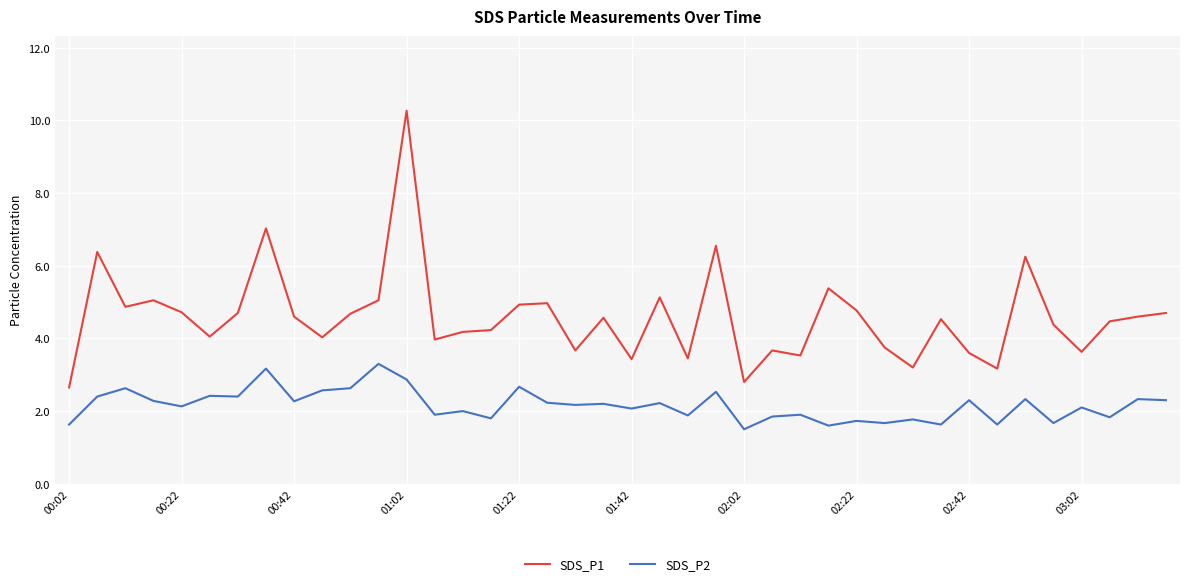

List the series in order of their peak value, highest first.

SDS_P1, SDS_P2